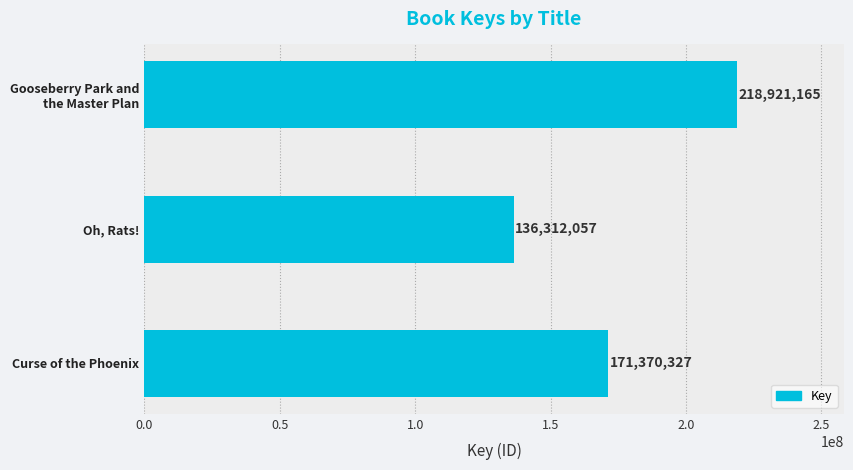

At which category does the chart reach its minimum across all series?

Oh, Rats!